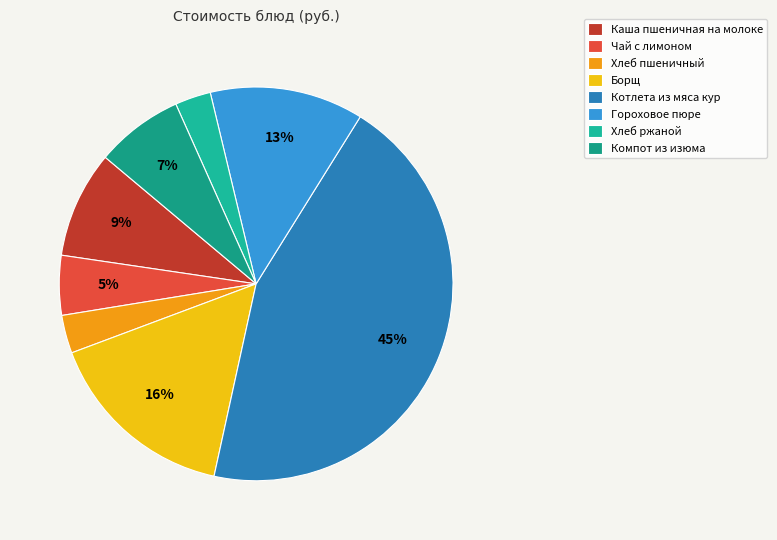

What percentage is the Хлеб ржаной slice, to the nearest percent?

3%